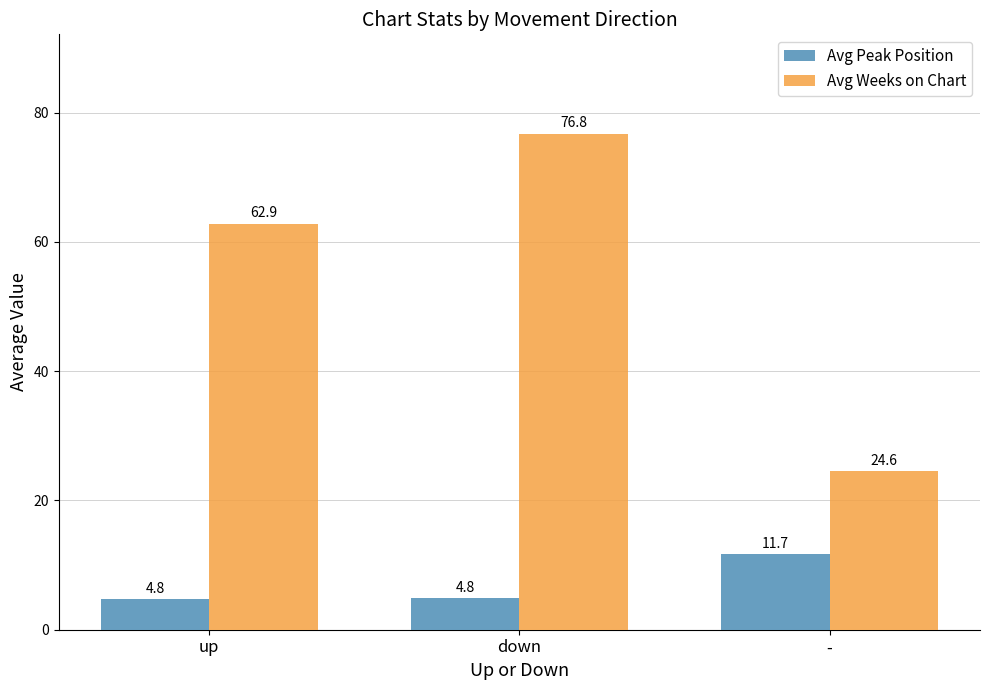

What is the highest value of the Avg Peak Position series?

11.7